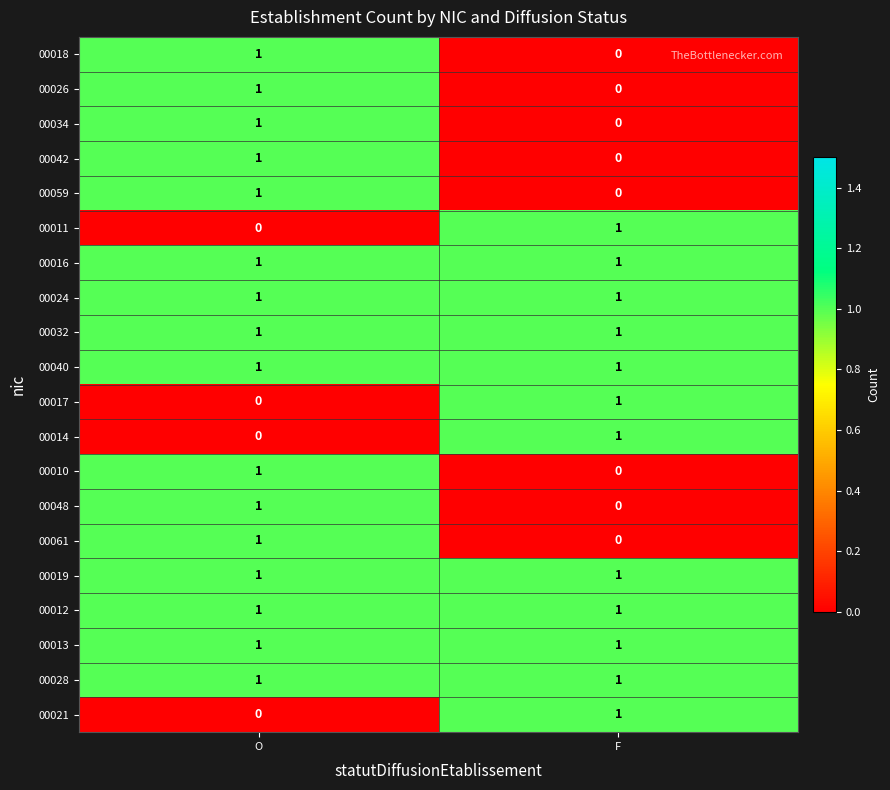

Which category has the lowest value in the 00026 series?

F